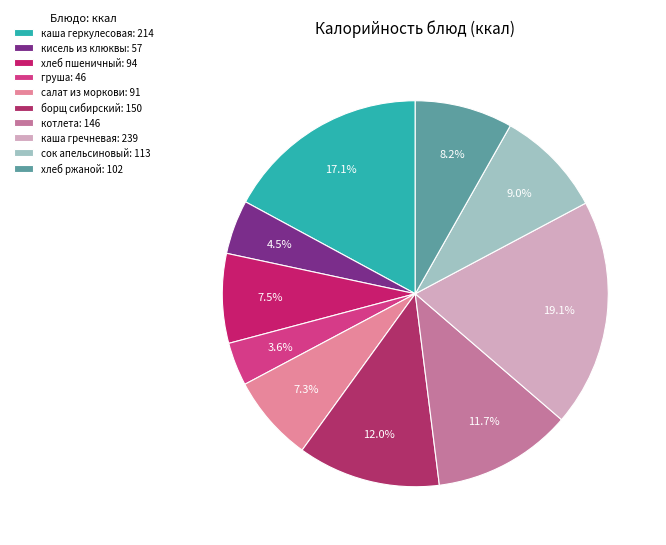

What percentage is the борщ сибирский slice, to the nearest percent?

12%